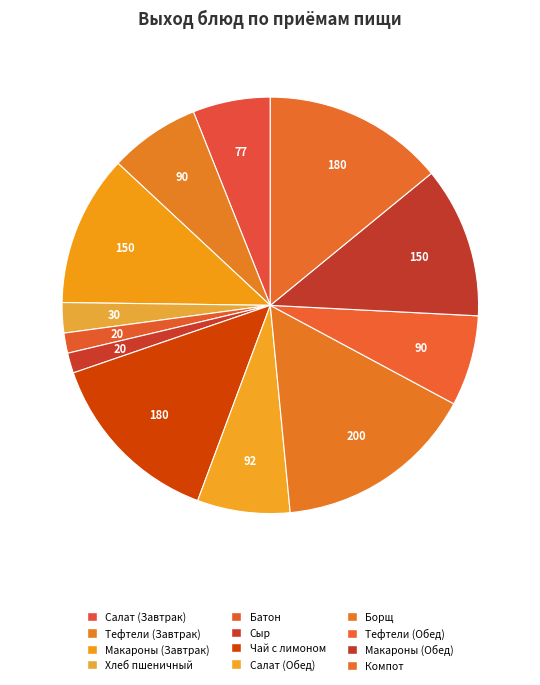

Which slice is the largest?

Борщ из свежей капусты с картофелем